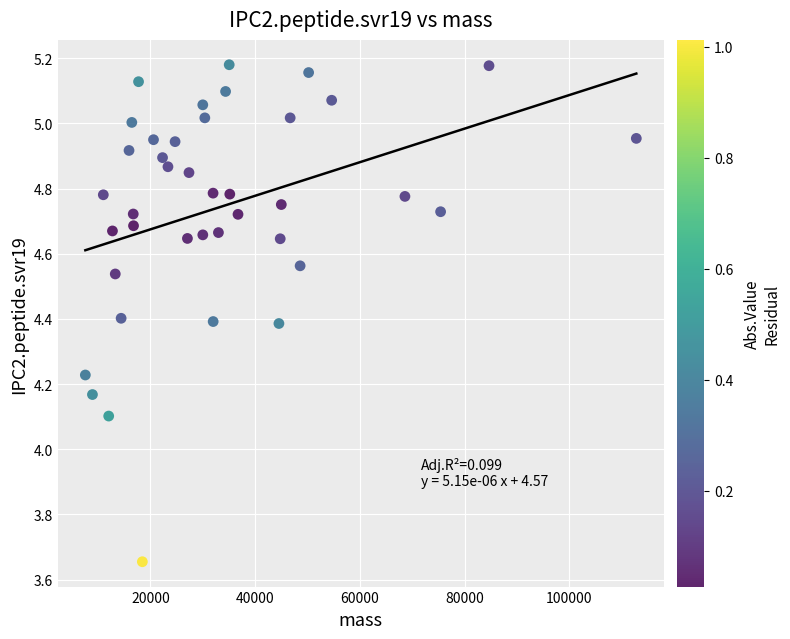

What is the range of Y values (max minus min)?

1.5